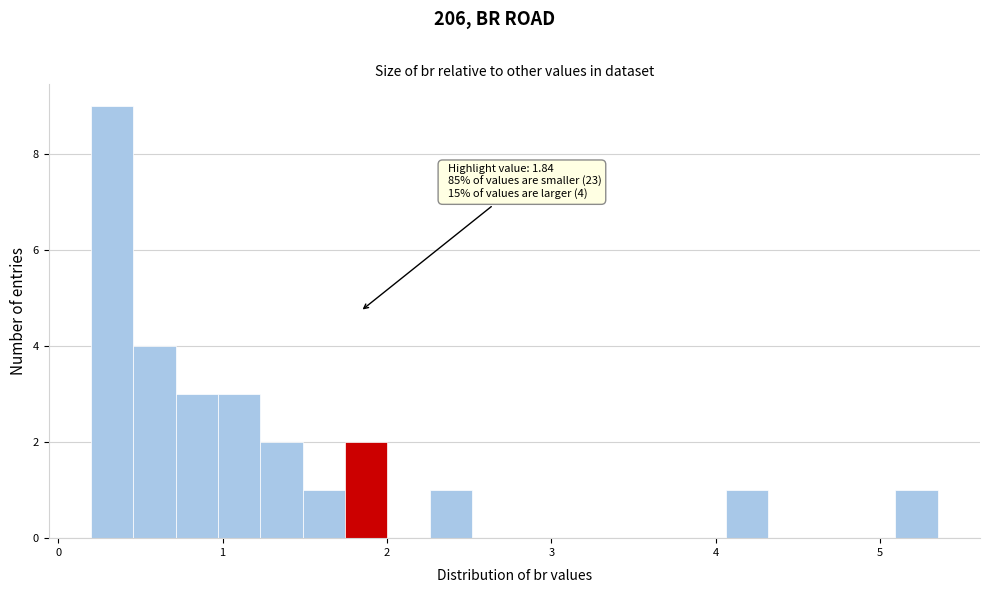

Around what value on the x-axis is the tallest bar? Give the approximate position of its centre, as read against the axis.

0.3